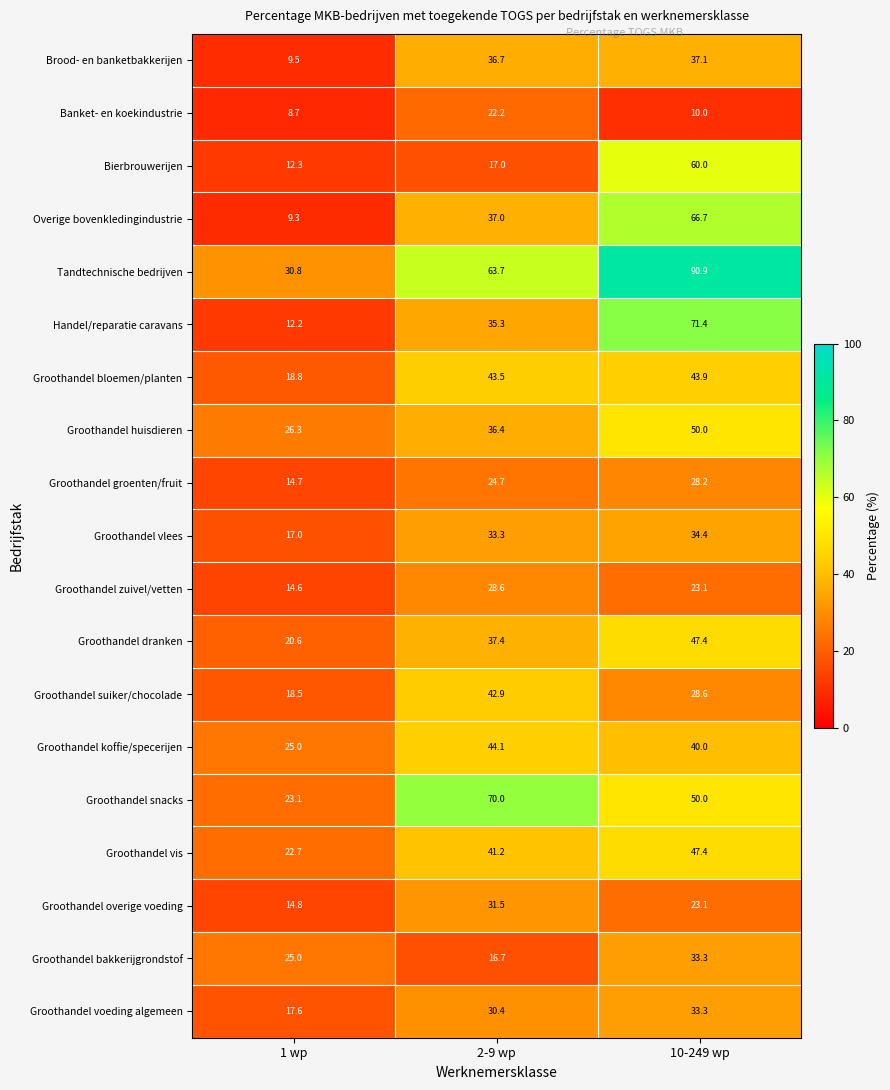

Between 1 wp and 2-9 wp, which series saw the biggest shift?

Groothandel snacks